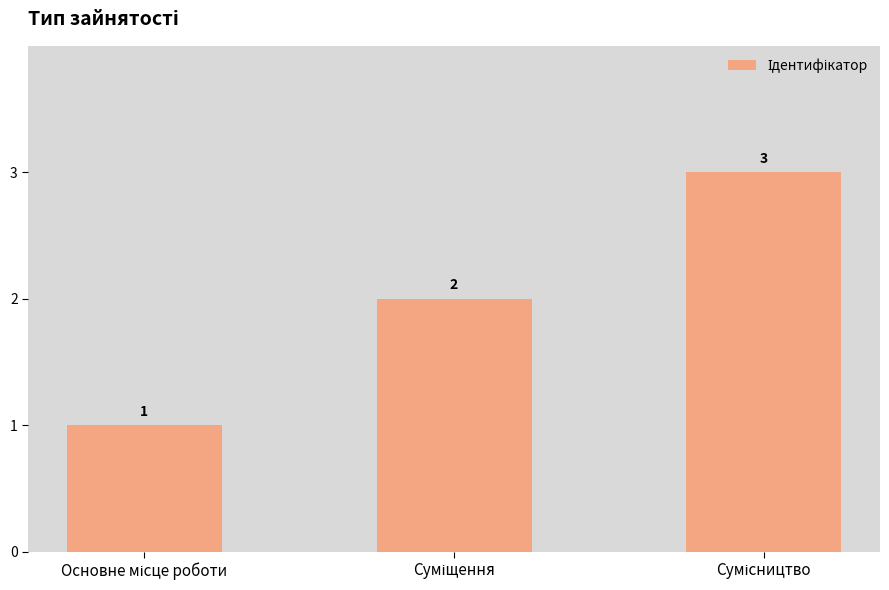

What is the difference between the second highest and minimum values?

1